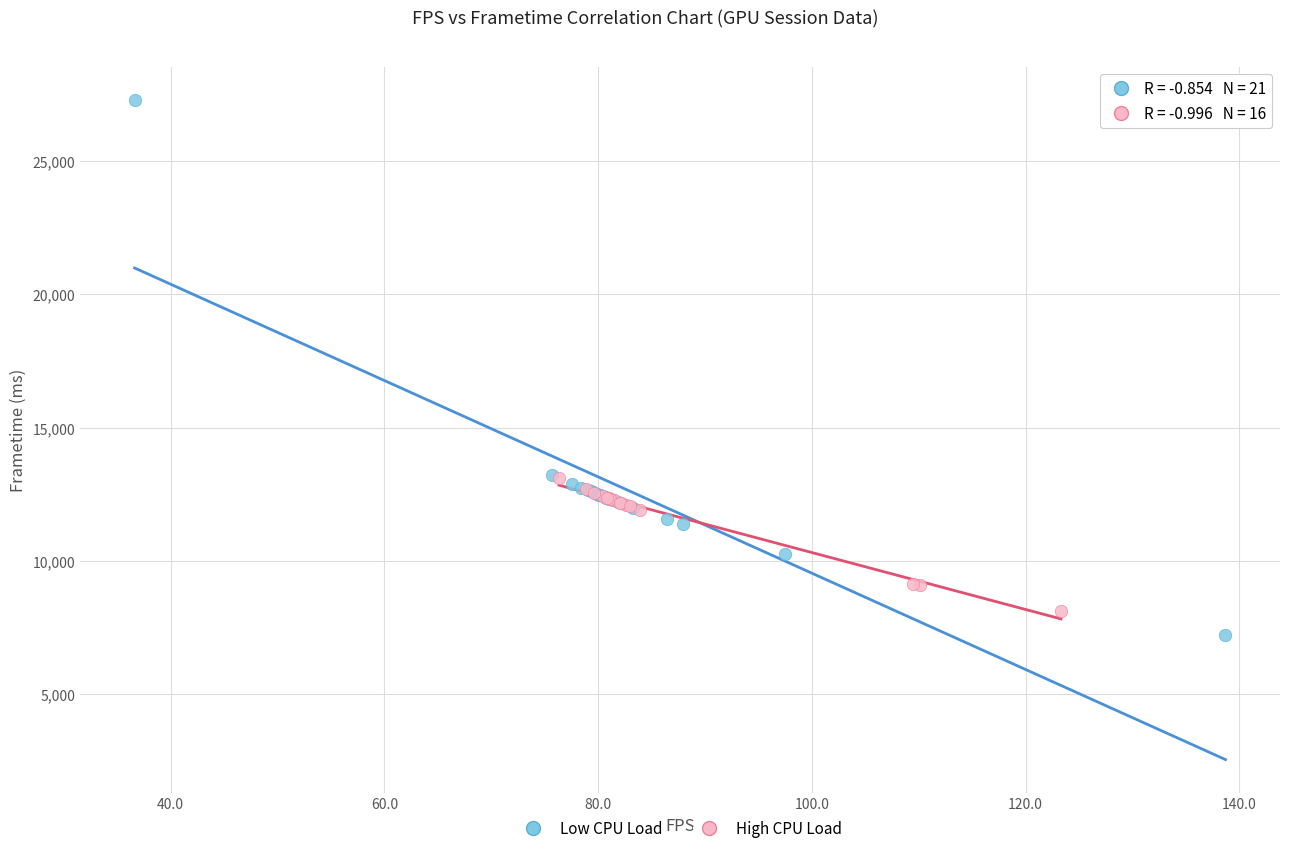

Which series contains the highest Y value?

Low CPU Load